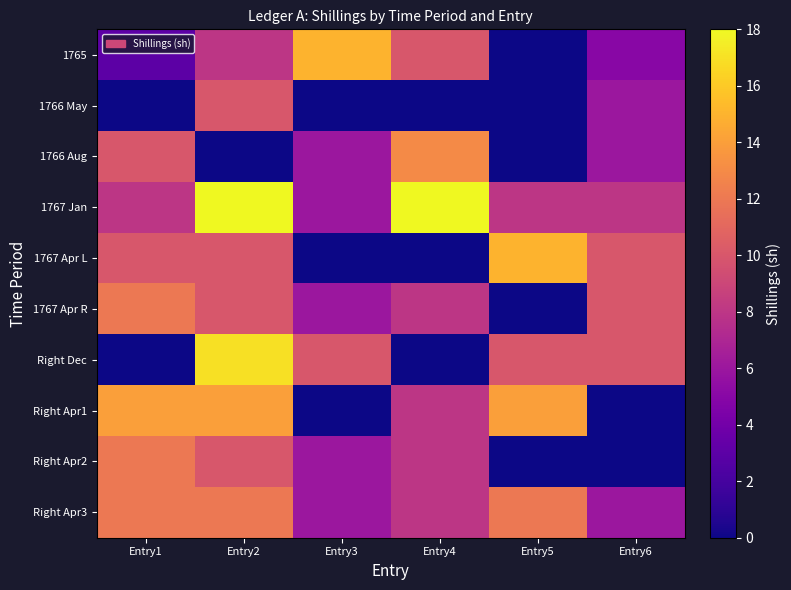

At how many categories does at least one series exceed 3?

6